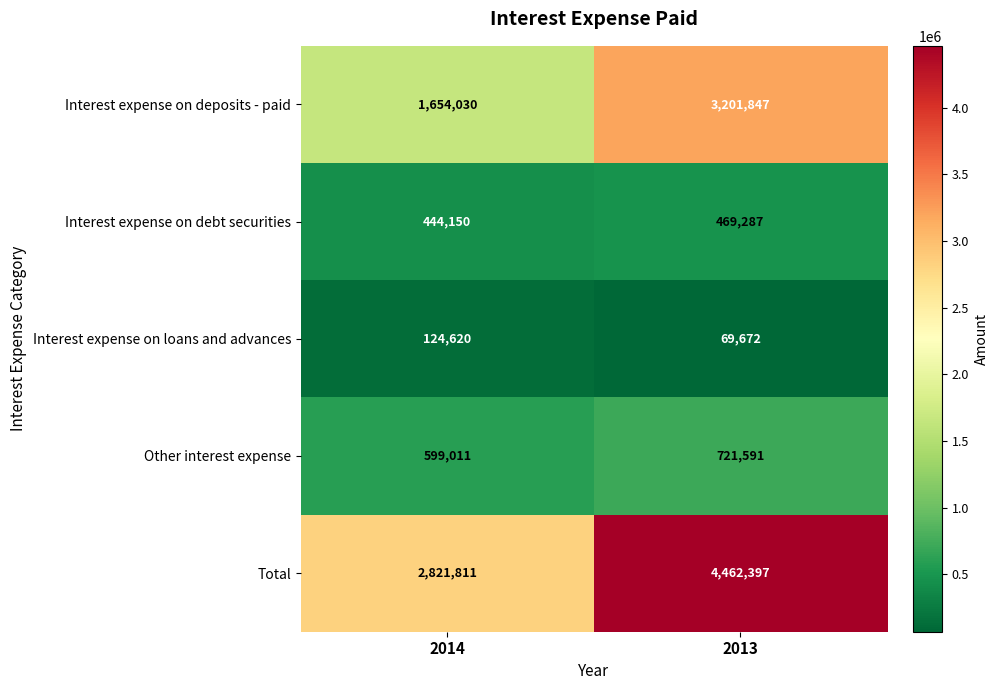

What is the minimum value for Interest expense on debt securities?

444150